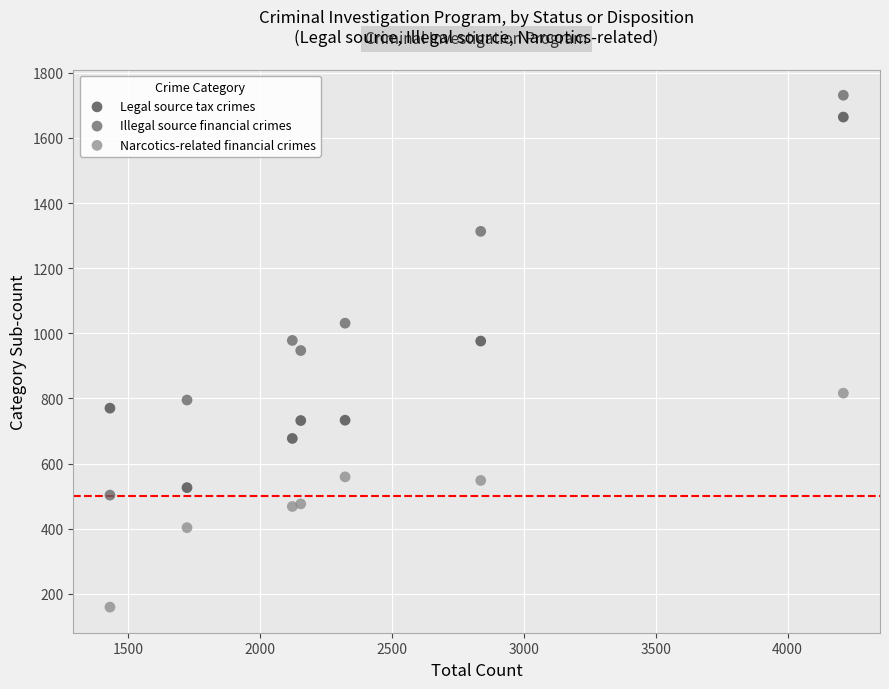

Across all data points, what is the range of Y values (max minus min)?

1572